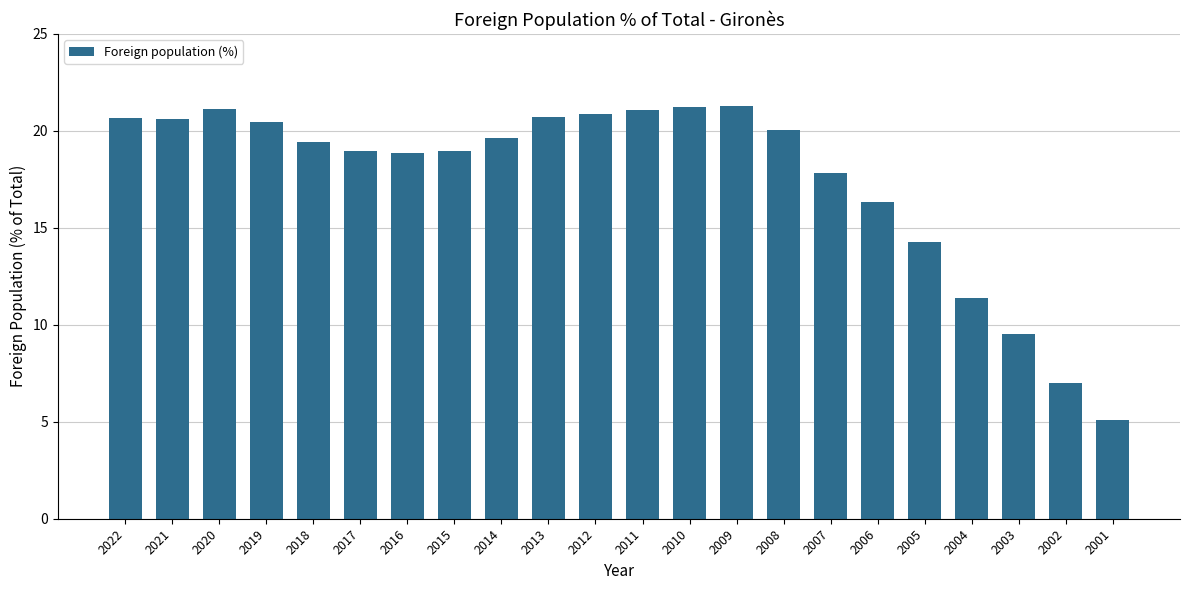

Approximately how many times larger is the value at 2005 compared to 2018?

0.7